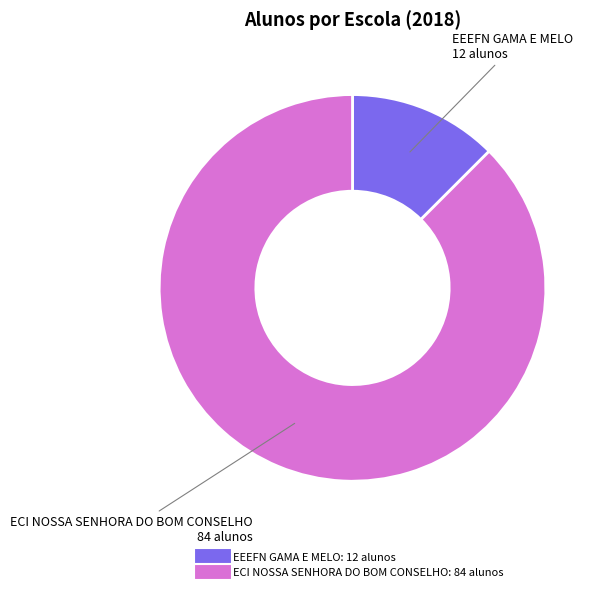

What is the majority slice?

ECI NOSSA SENHORA DO BOM CONSELHO